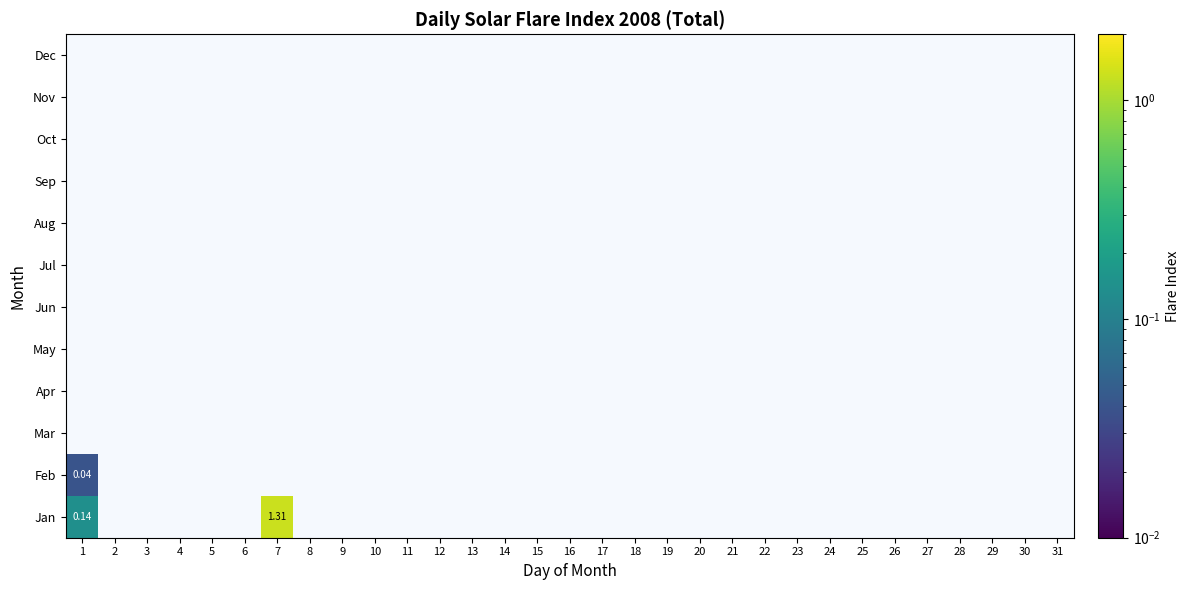

True or false: Dec has a value of 0.0 at 12.

False